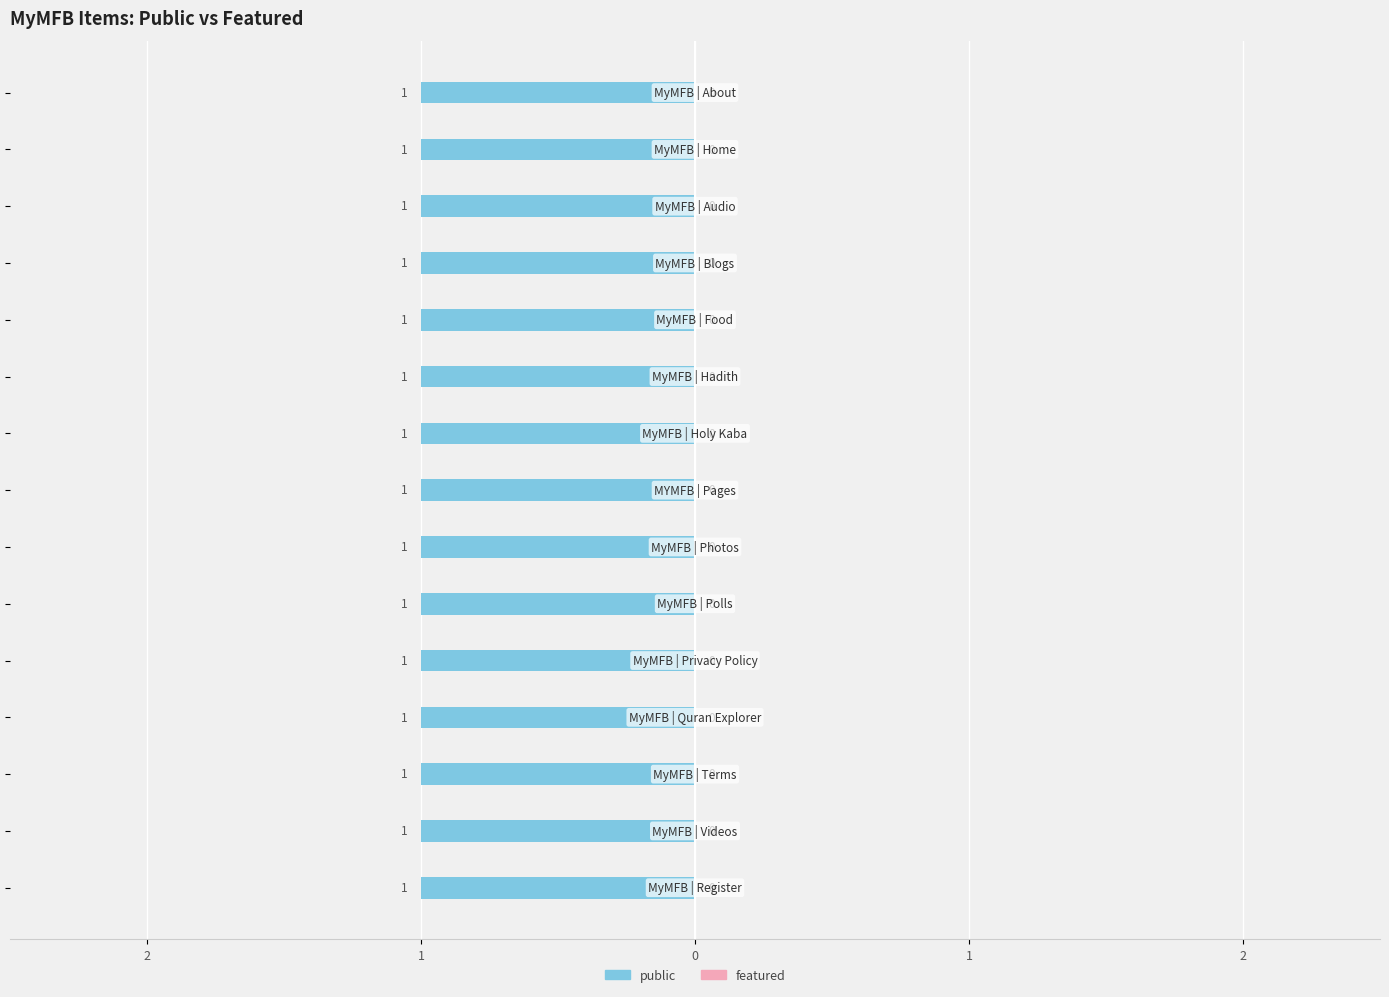

What is the total value across all series at MyMFB | Videos?

1